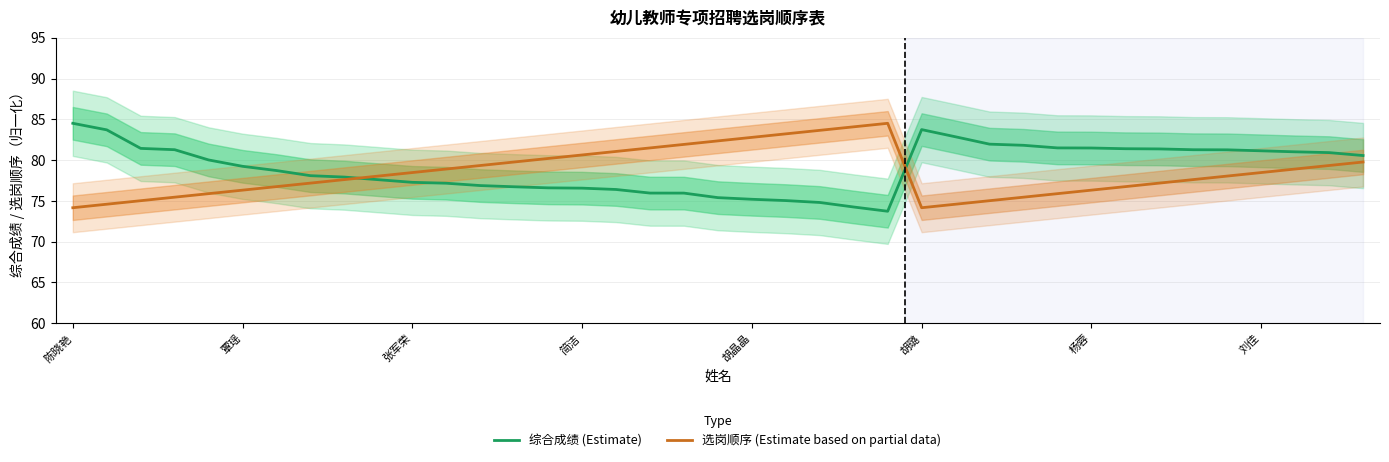

Is the value of 选岗顺序 (Estimate based on partial data) at 14 greater than the value of 综合成绩 (Estimate) at 9?

Yes